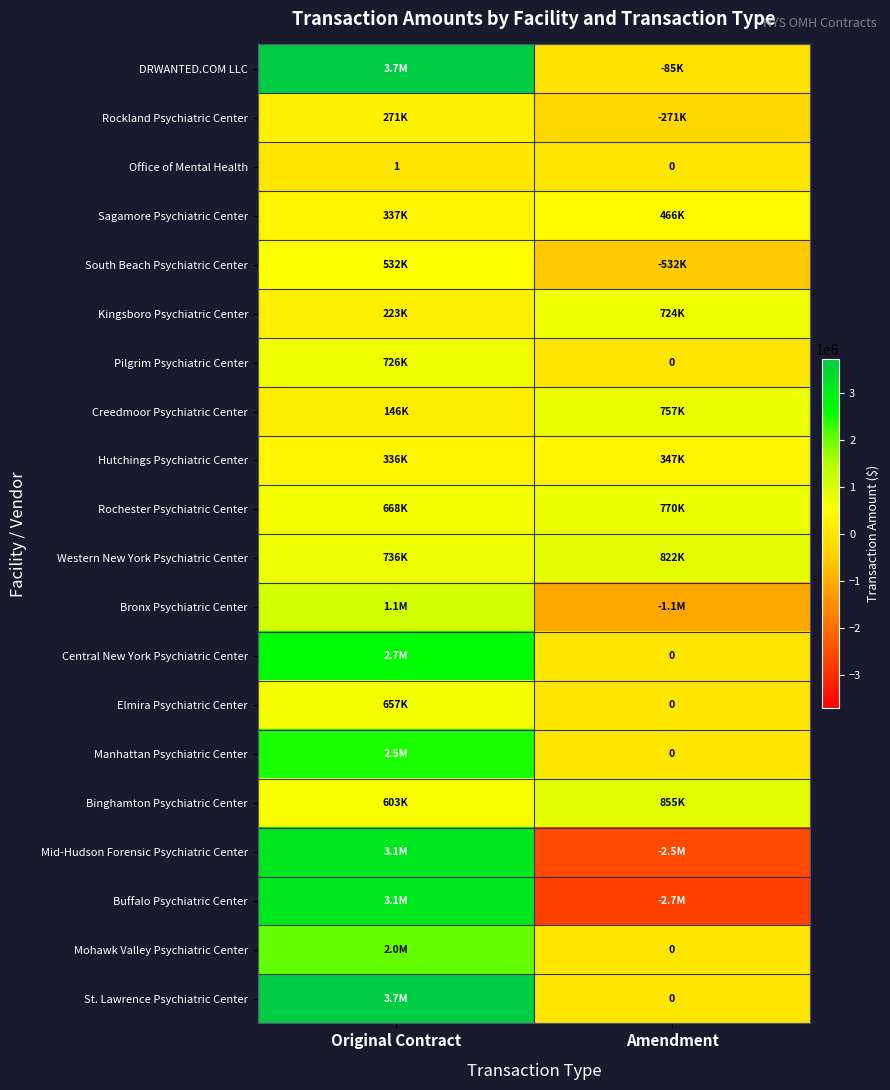

Which series has the largest range (max minus min)?

Buffalo Psychiatric Center